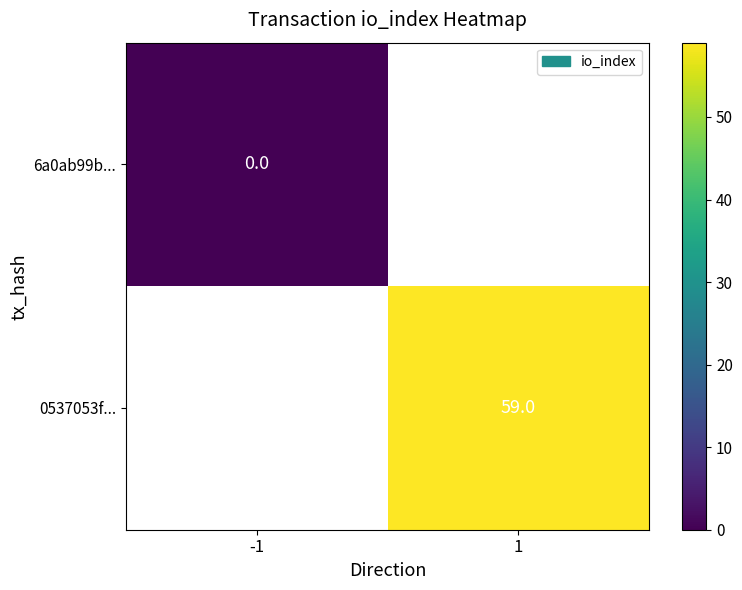

True or false: 0537053f... has a value of 90.8 at 1.

False